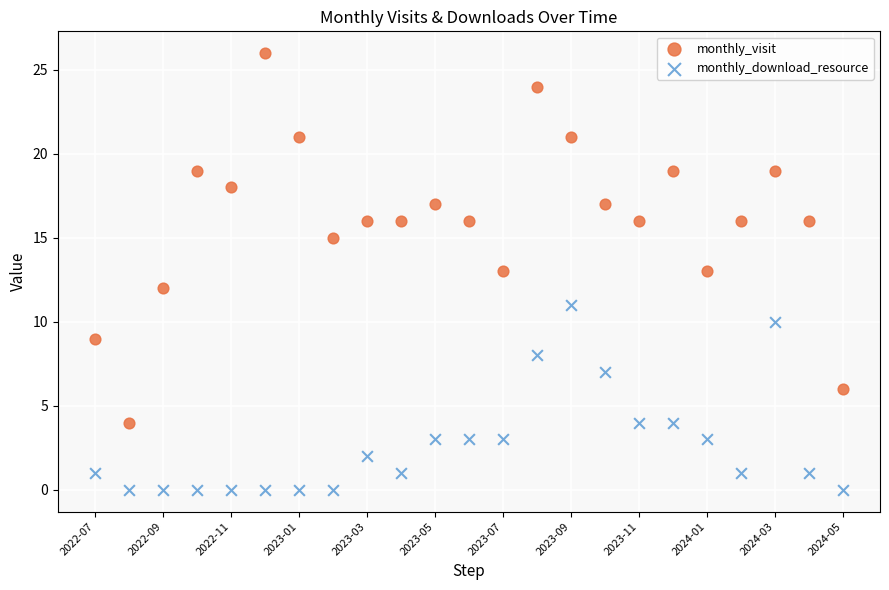

Which series contains the highest Y value?

monthly_visit